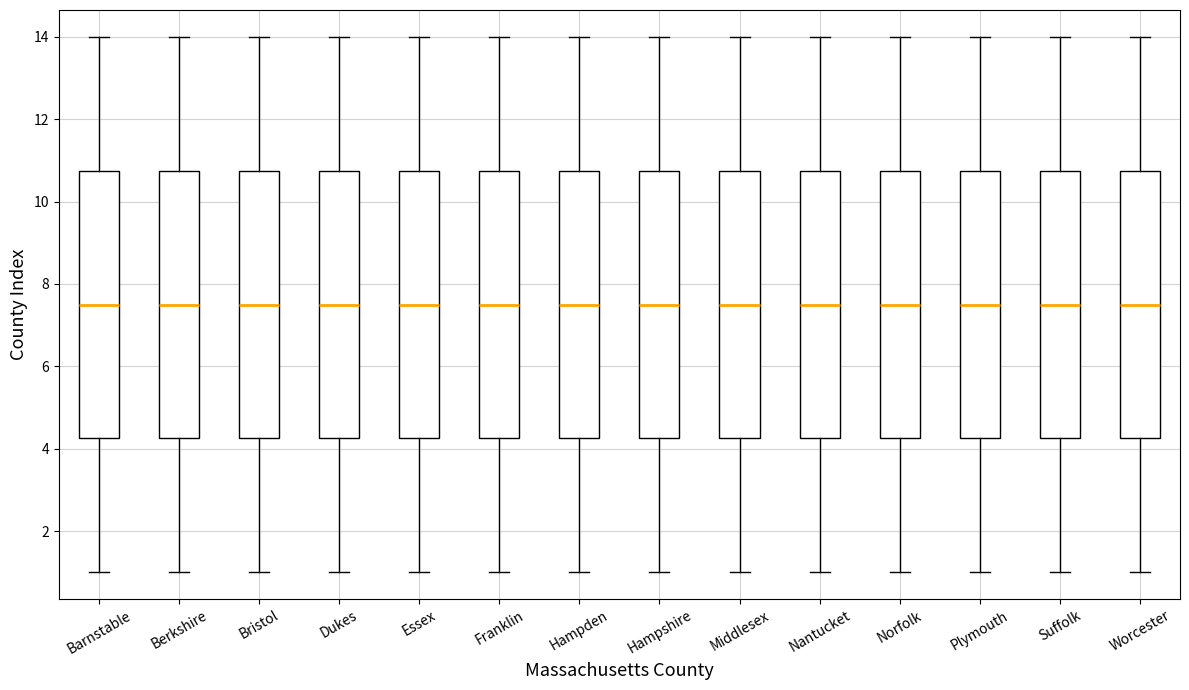

Reading left to right, transcribe this box plot: for each box, give where its median line is, the range the box spans, and where its two whiskers end, as read against the y-axis. The values are not printed on the chart, so give them approximately, as read against the axis.

Barnstable: median 7.6, box 4.2 to 10.8, whiskers 1.0 to 14.0
Berkshire: median 7.6, box 4.2 to 10.8, whiskers 1.0 to 14.0
Bristol: median 7.6, box 4.2 to 10.8, whiskers 1.0 to 14.0
Dukes: median 7.6, box 4.2 to 10.8, whiskers 1.0 to 14.0
Essex: median 7.6, box 4.2 to 10.8, whiskers 1.0 to 14.0
Franklin: median 7.6, box 4.2 to 10.8, whiskers 1.0 to 14.0
Hampden: median 7.6, box 4.2 to 10.8, whiskers 1.0 to 14.0
Hampshire: median 7.6, box 4.2 to 10.8, whiskers 1.0 to 14.0
Middlesex: median 7.6, box 4.2 to 10.8, whiskers 1.0 to 14.0
Nantucket: median 7.6, box 4.2 to 10.8, whiskers 1.0 to 14.0
Norfolk: median 7.6, box 4.2 to 10.8, whiskers 1.0 to 14.0
Plymouth: median 7.6, box 4.2 to 10.8, whiskers 1.0 to 14.0
Suffolk: median 7.6, box 4.2 to 10.8, whiskers 1.0 to 14.0
Worcester: median 7.6, box 4.2 to 10.8, whiskers 1.0 to 14.0